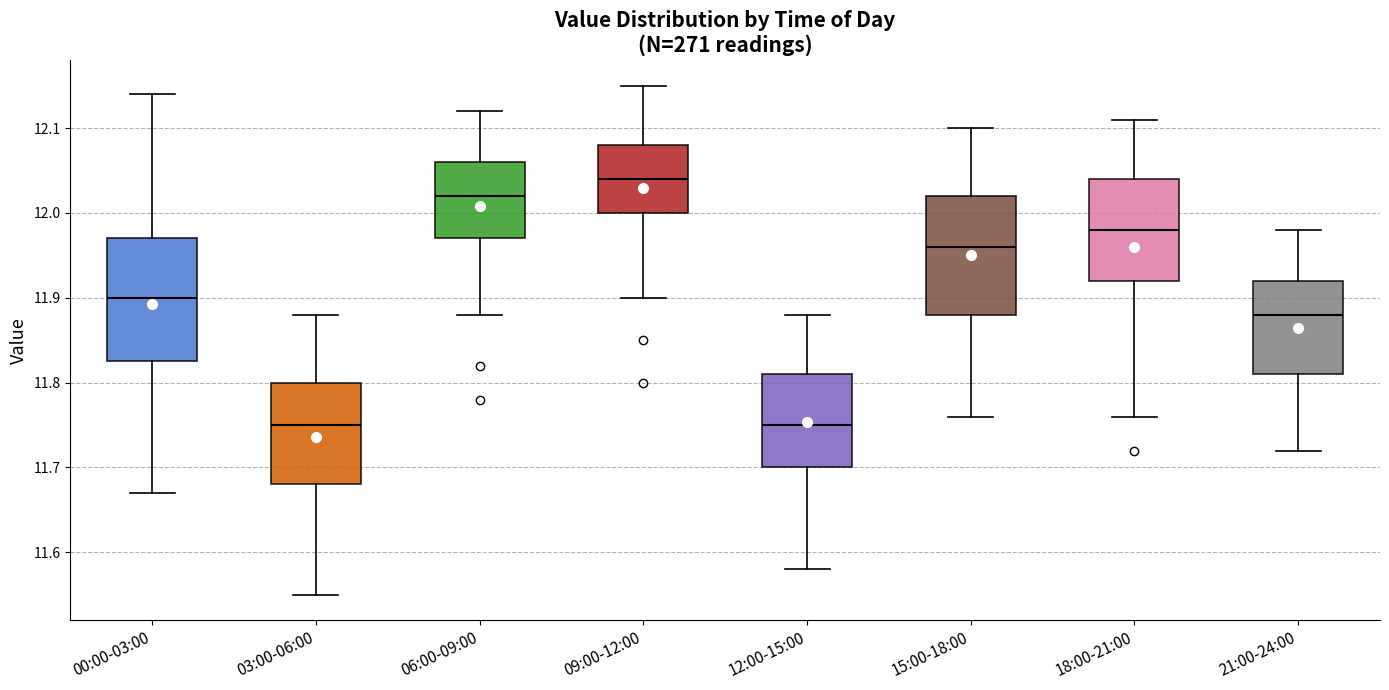

Reading left to right, read every box against the y-axis: the position of its median line, the range the box covers, and the ends of its whiskers. The values are not printed on the chart, so give them approximately, as read against the axis.

00:00-03:00: median 11.90, box 11.83 to 11.97, whiskers 11.67 to 12.14
03:00-06:00: median 11.75, box 11.68 to 11.80, whiskers 11.55 to 11.88
06:00-09:00: median 12.02, box 11.97 to 12.06, whiskers 11.88 to 12.12
09:00-12:00: median 12.04, box 12.00 to 12.08, whiskers 11.90 to 12.15
12:00-15:00: median 11.75, box 11.70 to 11.81, whiskers 11.58 to 11.88
15:00-18:00: median 11.96, box 11.88 to 12.02, whiskers 11.76 to 12.10
18:00-21:00: median 11.98, box 11.92 to 12.04, whiskers 11.76 to 12.11
21:00-24:00: median 11.88, box 11.81 to 11.92, whiskers 11.72 to 11.98